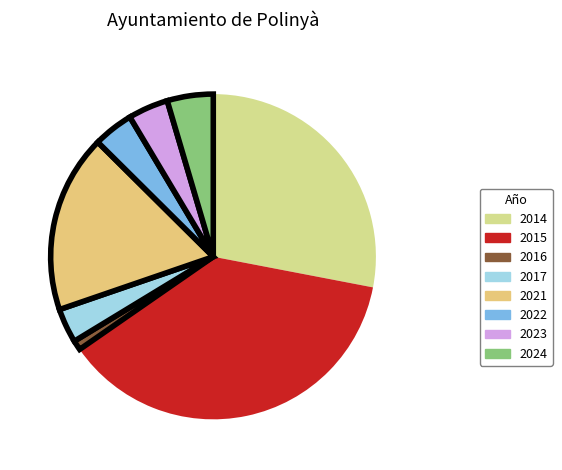

Which category has the smallest portion of the pie?

2016